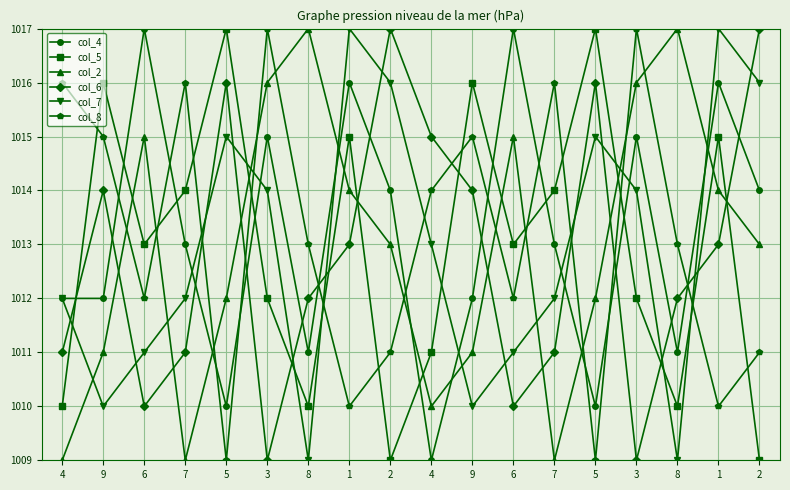

What are all the series names shown in the legend?

col_4, col_5, col_2, col_6, col_7, col_8